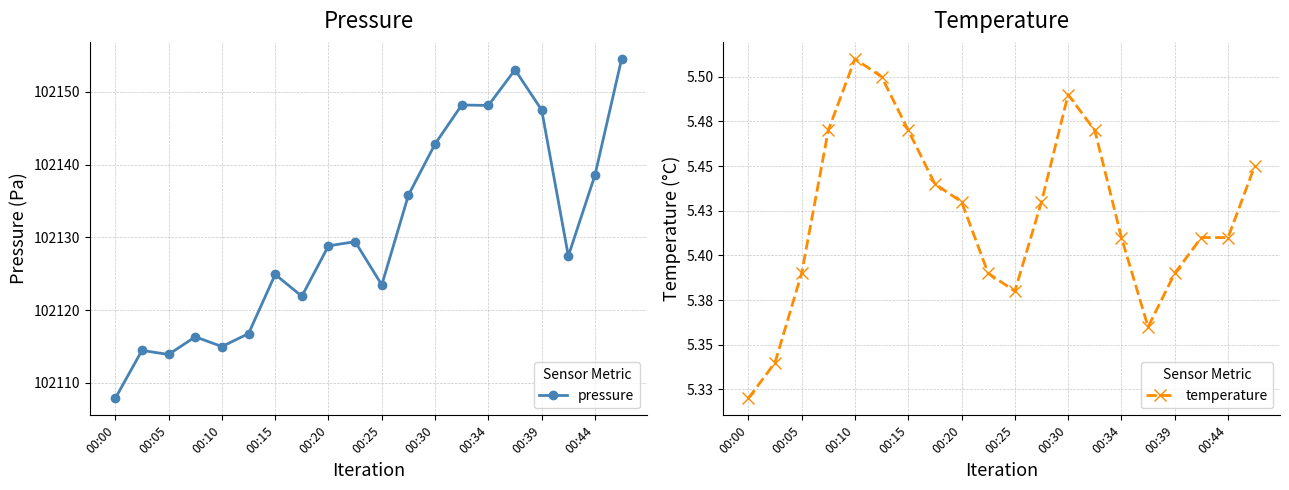

What is the average value of the temperature series?

5.4